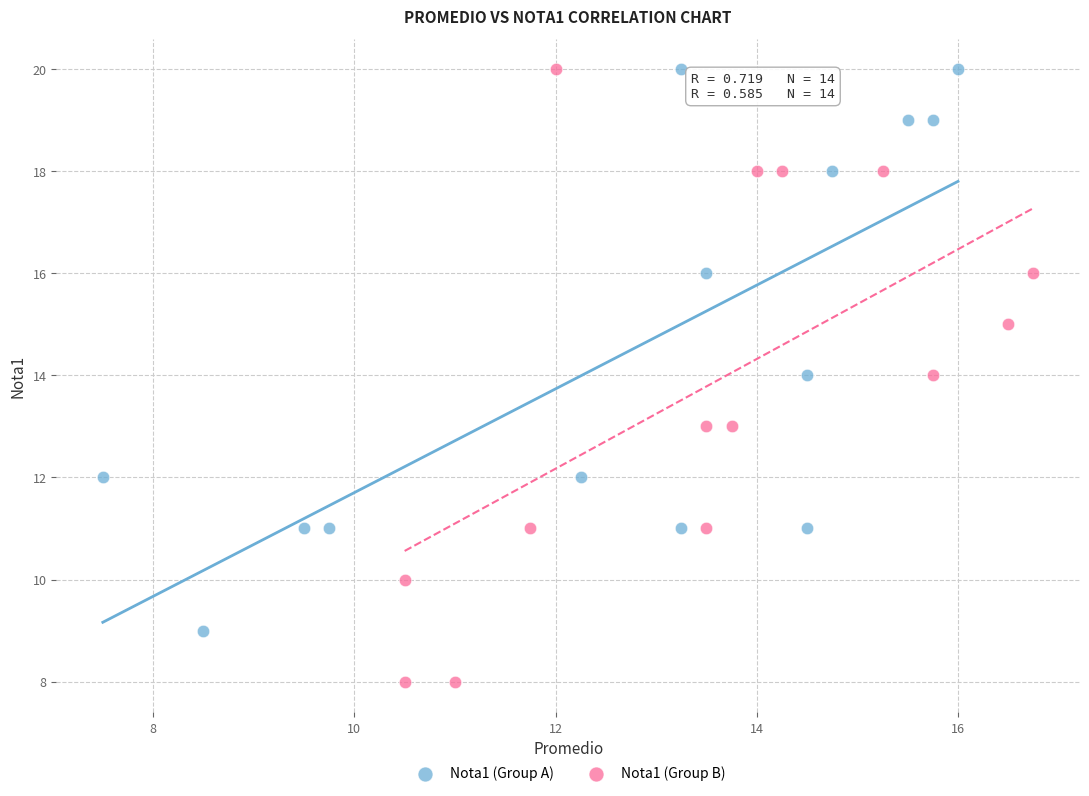

Which series reaches the minimum Y coordinate?

Nota1 (Group B)